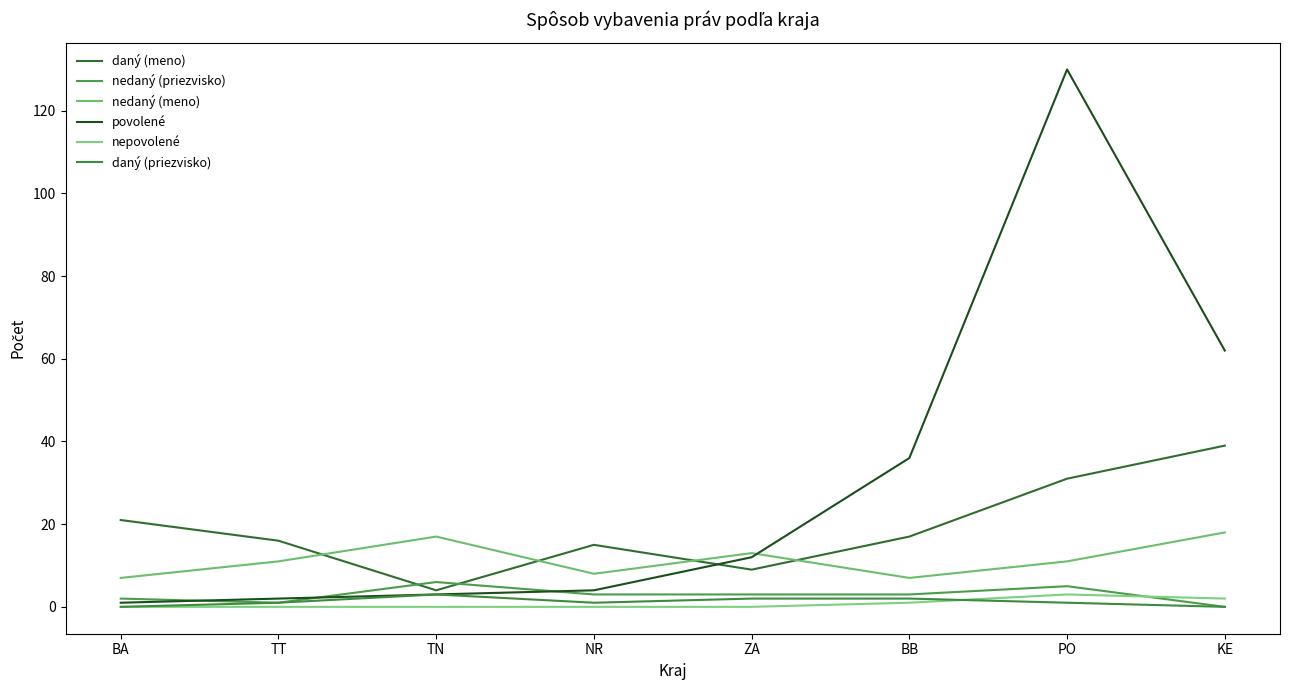

After their last crossing, which series has the higher values: nedaný (meno) or povolené?

povolené